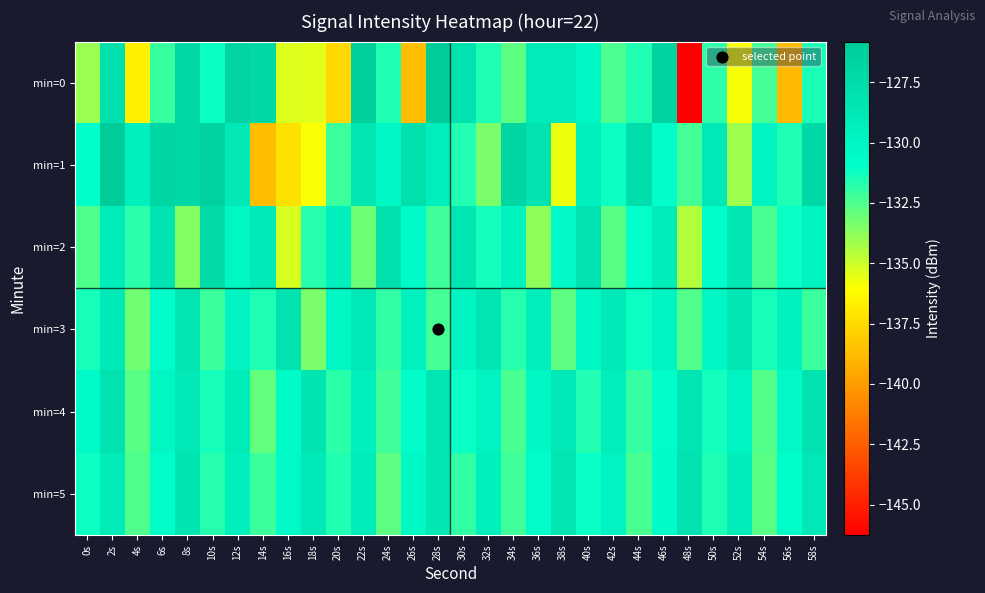

How many data points does each series have?

30